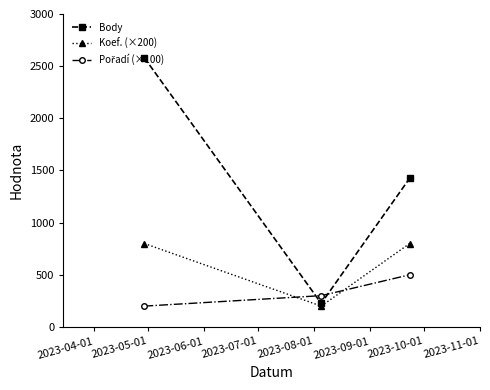

Which series has the largest total across all categories?

Body